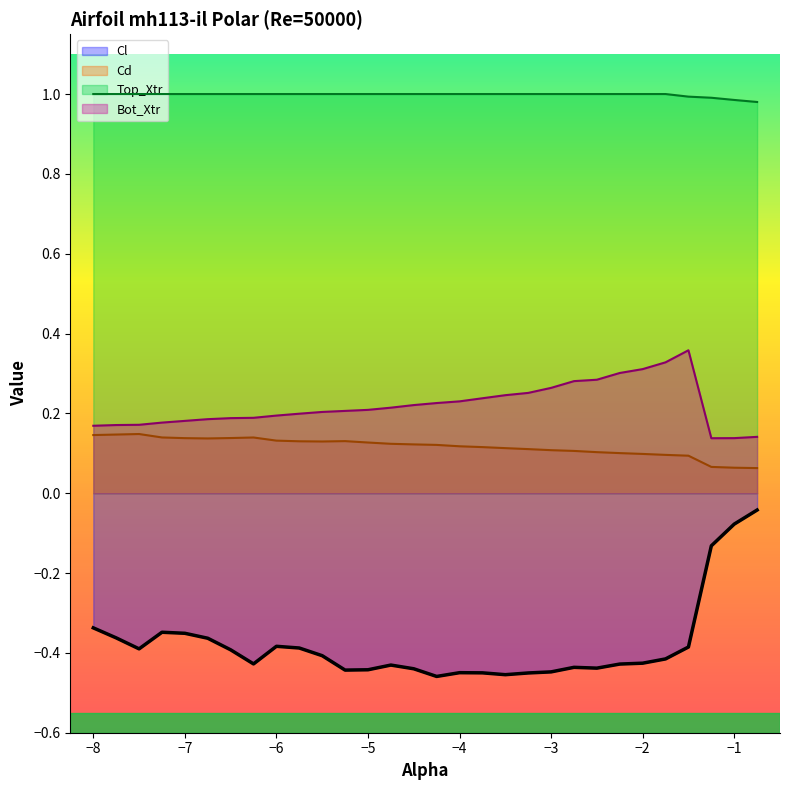

How many interior local peaks does the Cd series have?

3